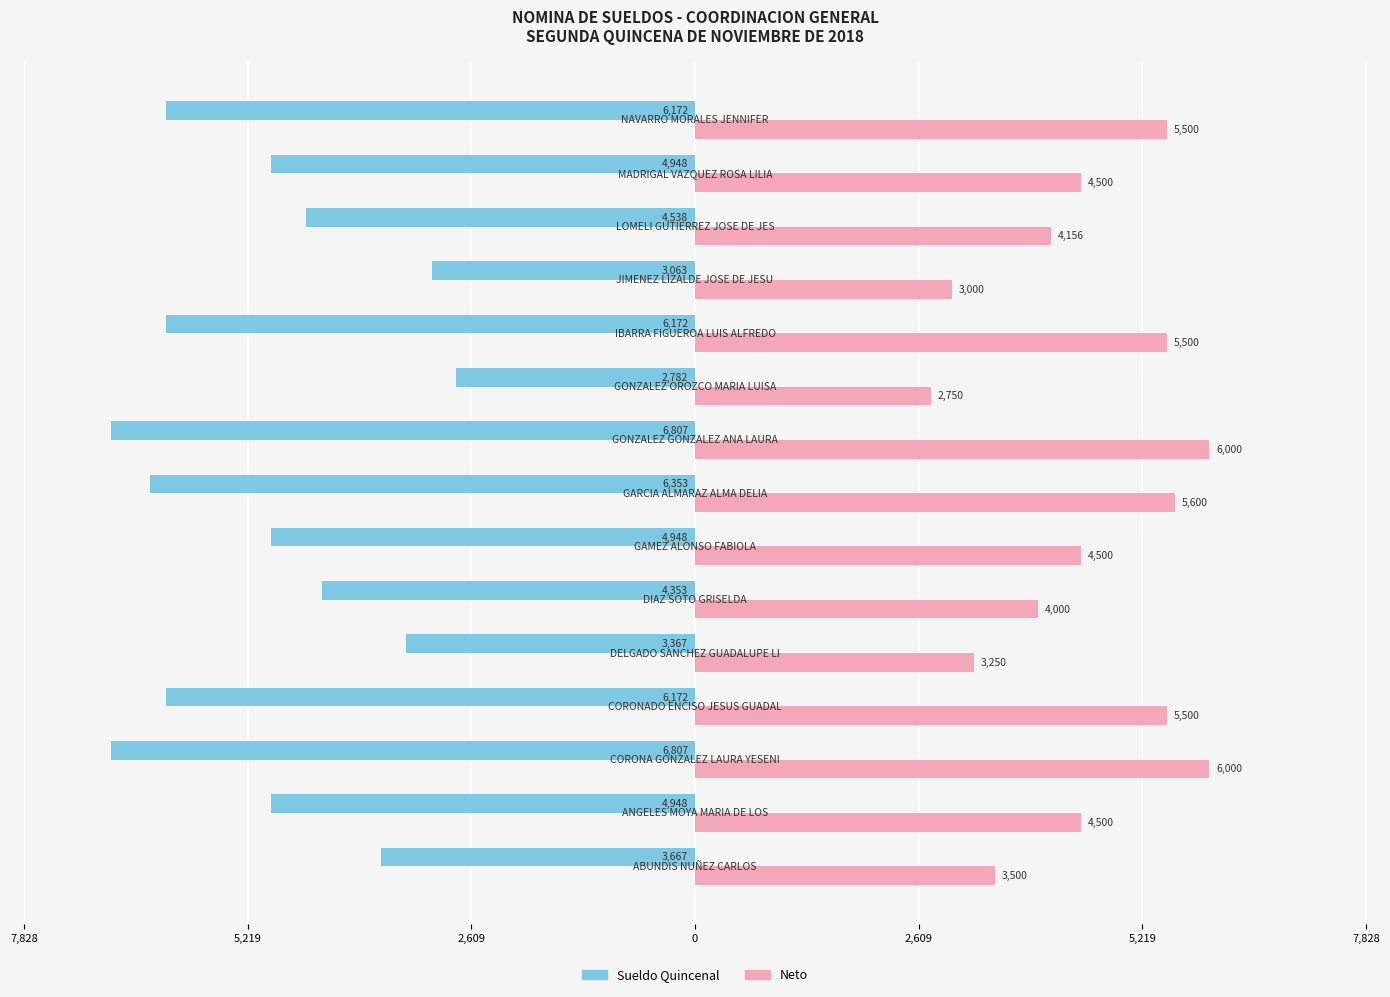

What are all the series names shown in the legend?

Sueldo Quincenal, Neto